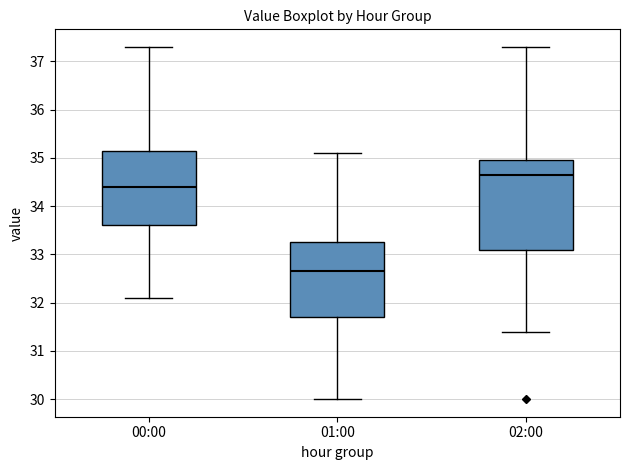

Where does the upper whisker of the box for 00:00 end on the y-axis? The values are not printed on the chart, so give them approximately, as read against the axis.

37.3